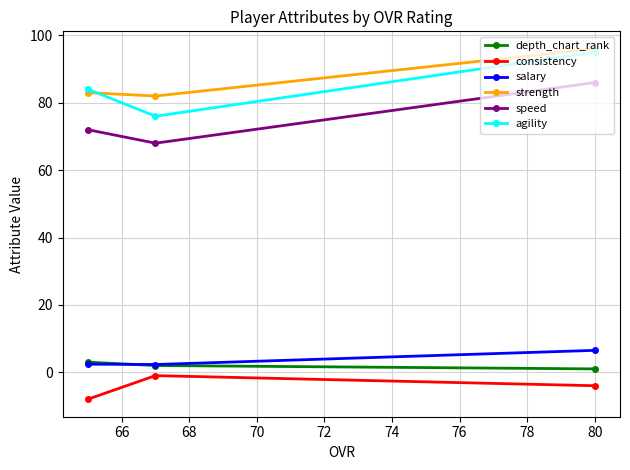

What is the value of the salary point at the 1st from the left?

2.4